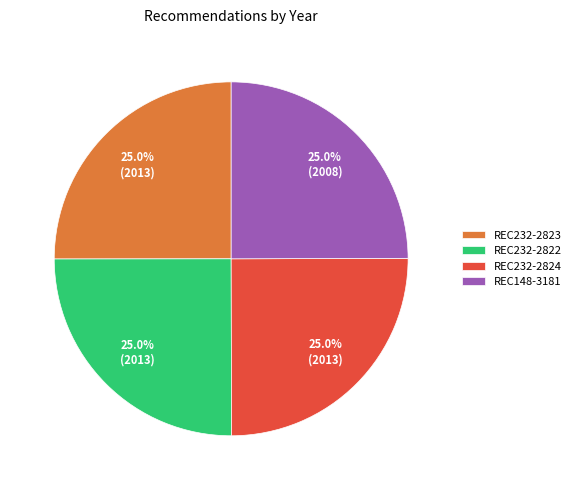

The REC232-2823 slice represents 32% of the pie. True or false?

False